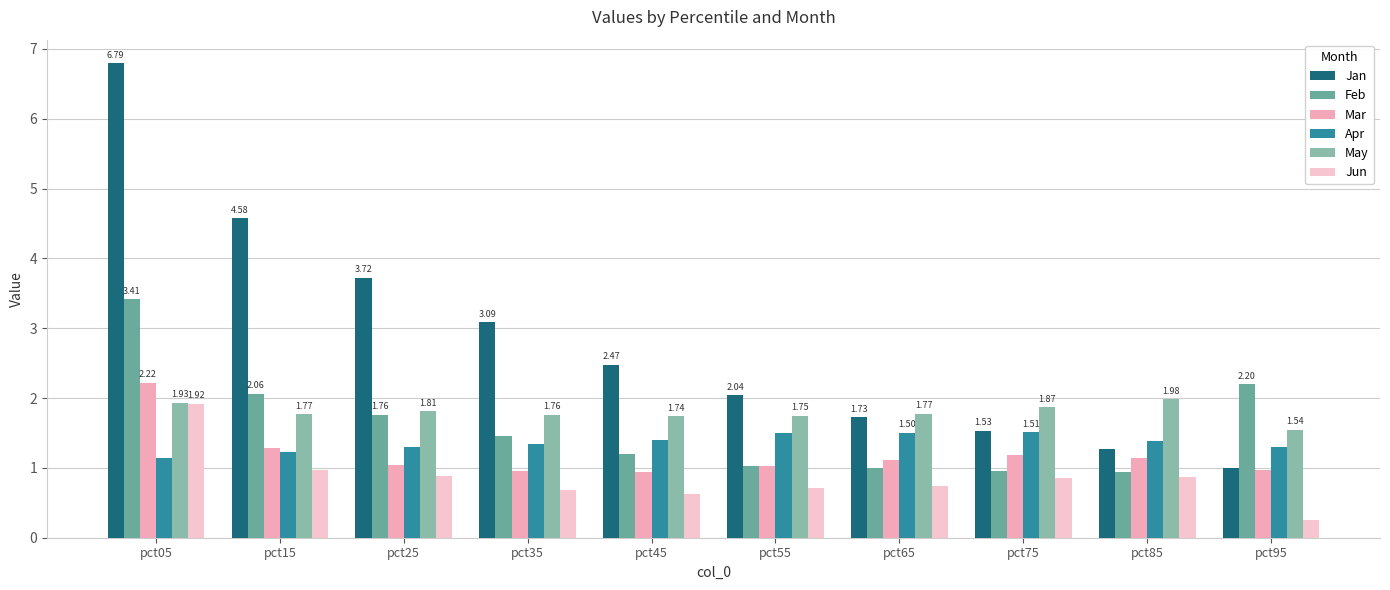

Between pct05 and pct35, which series saw the biggest shift?

Jan